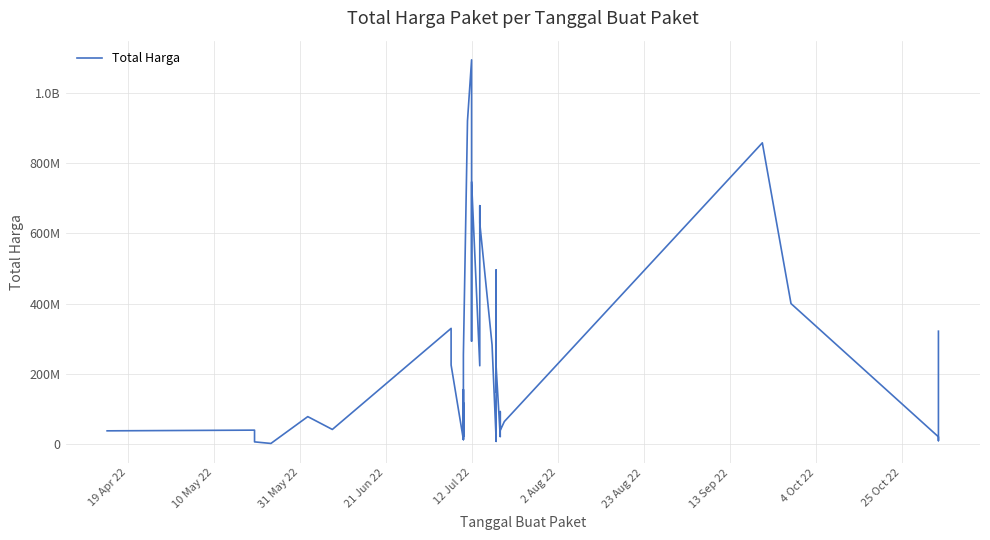

How many lines are shown in the chart?

1